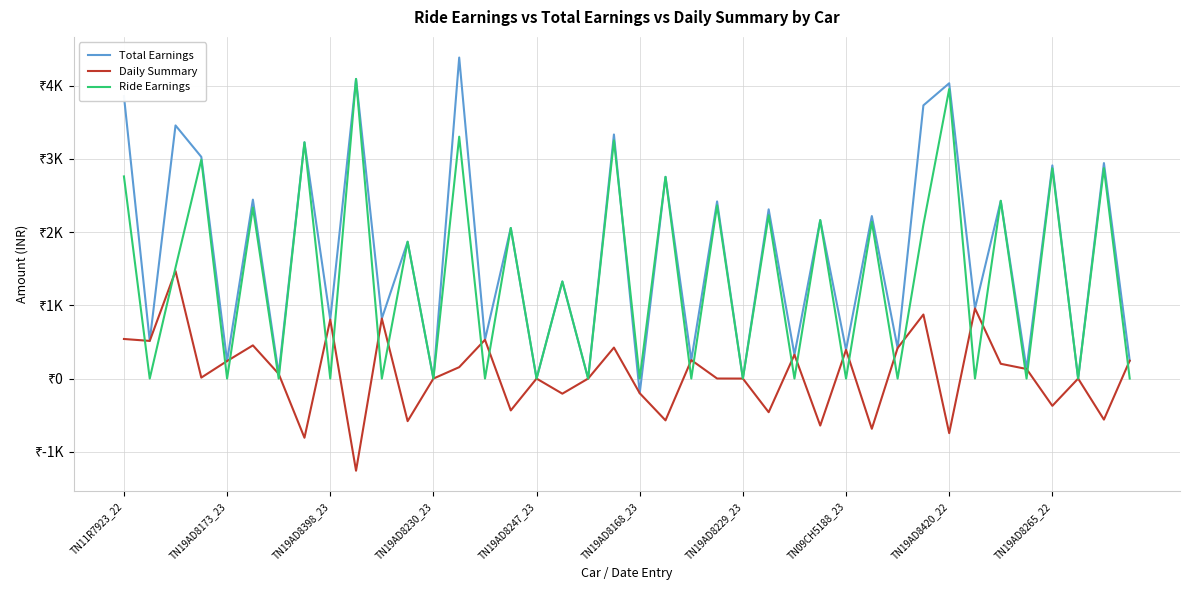

At how many categories does at least one series exceed 1589?

20